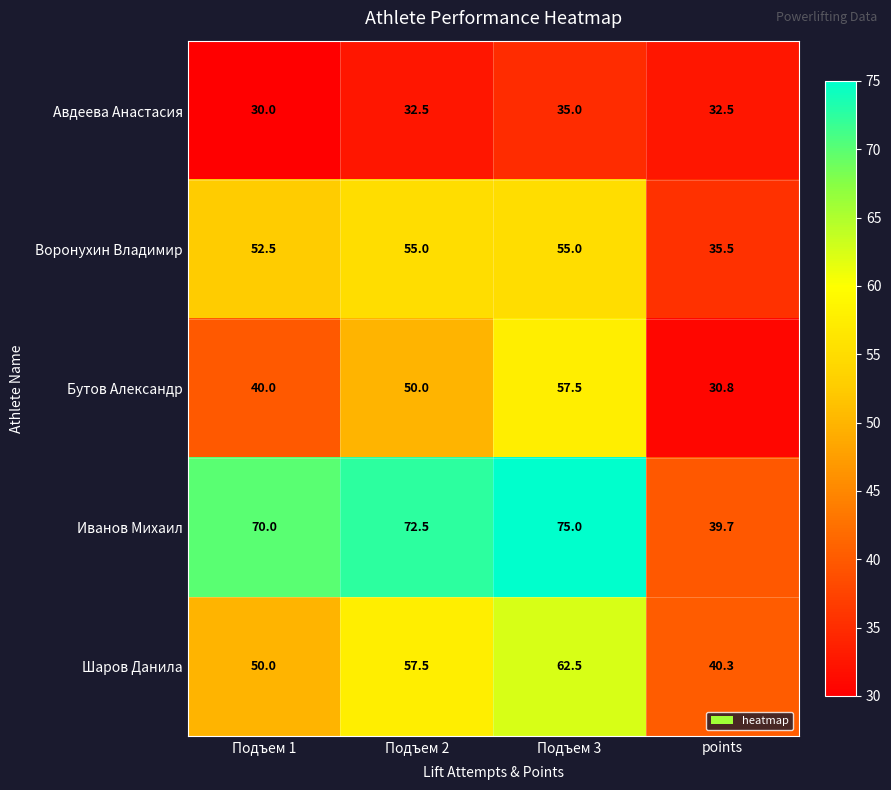

What is the sum of all Воронухин Владимир values?

198.0